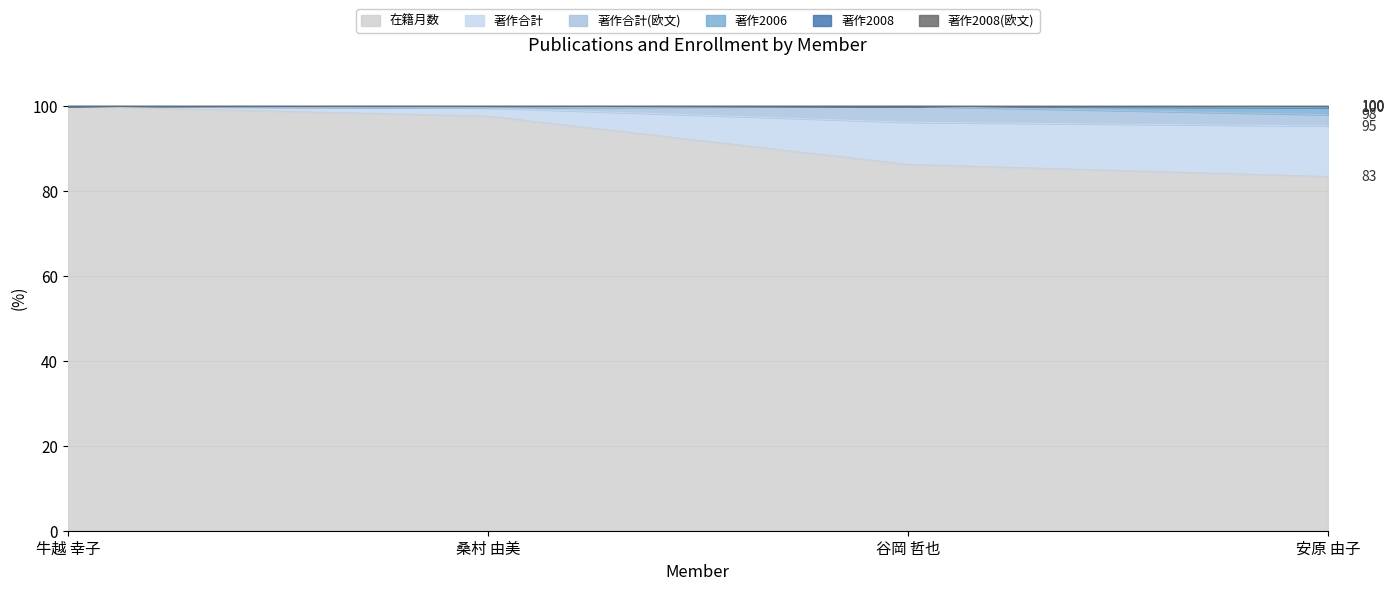

The 在籍月数 series shows 32.6 at 安原 由子. True or false?

False